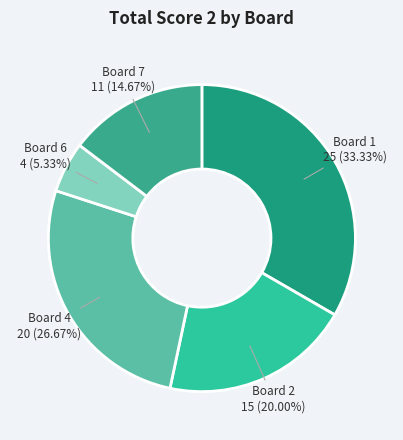

Count the number of slices in the pie.

5